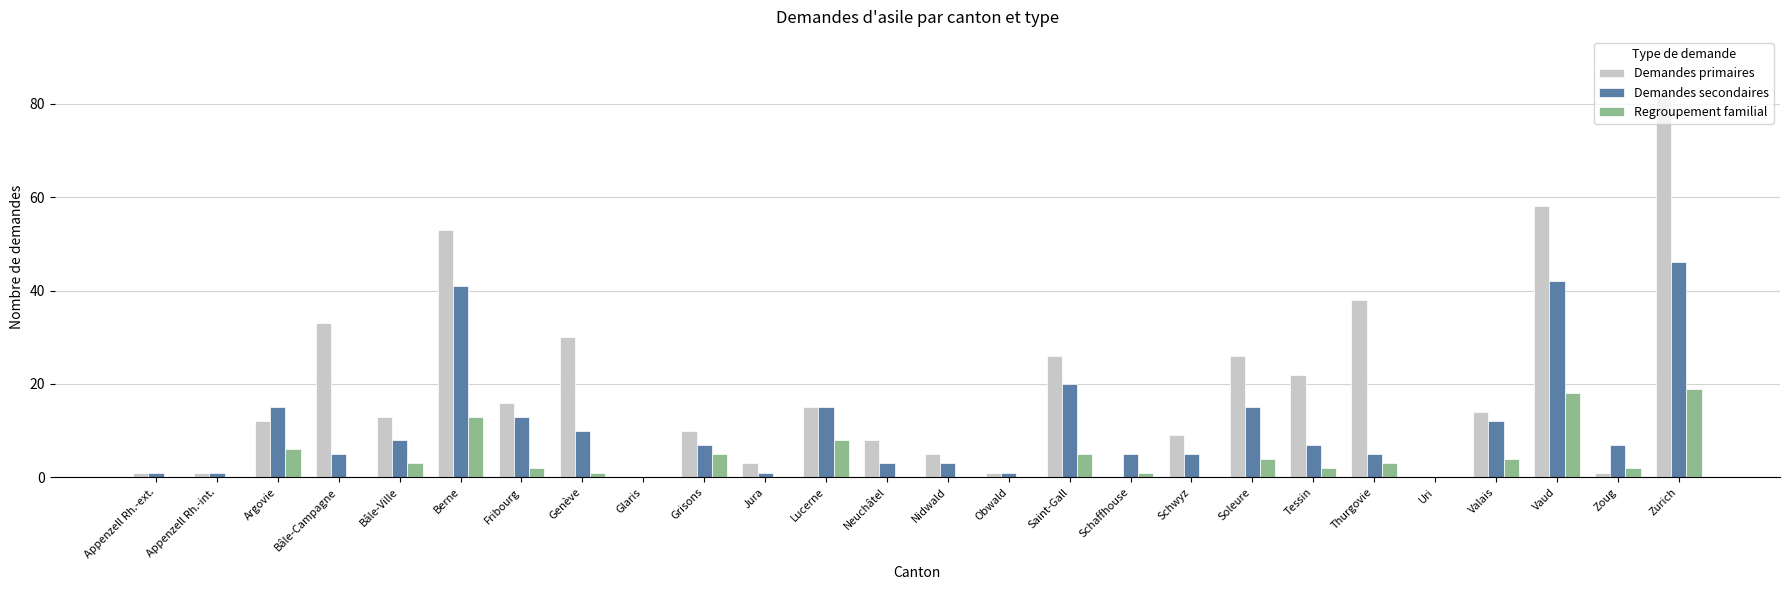

What is the maximum value shown in the chart?

82